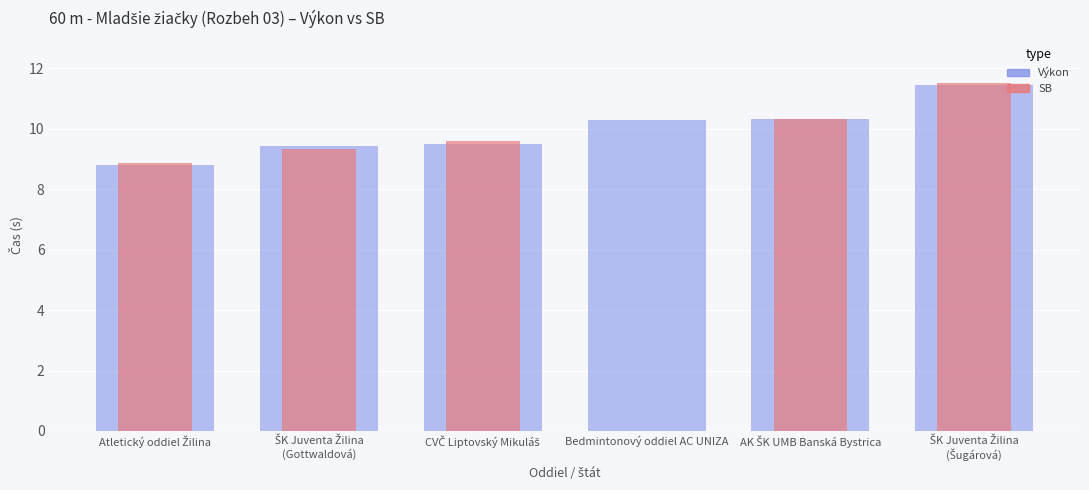

What is the change in value from Bedmintonový oddiel AC UNIZA to ŠK Juventa Žilina
(Šugárová)?

+1.2